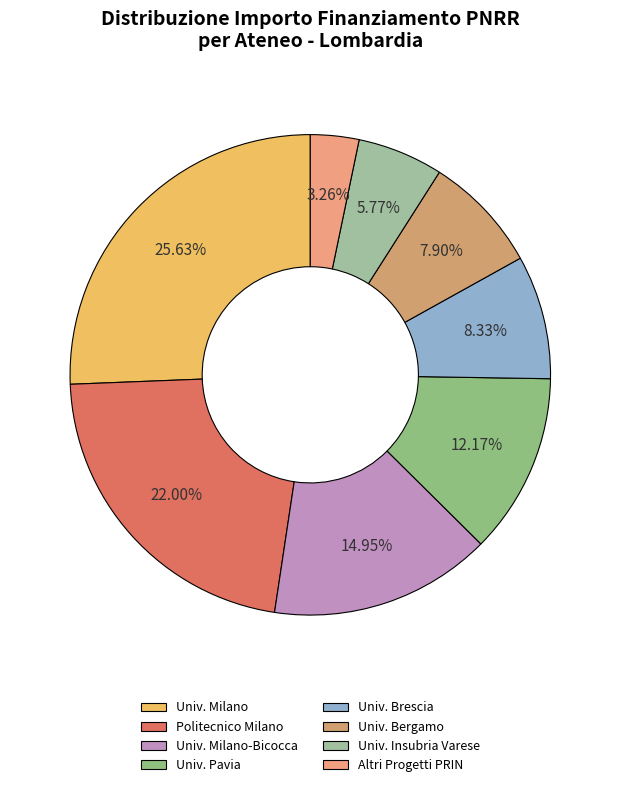

Is there any slice that represents more than half of the pie?

No